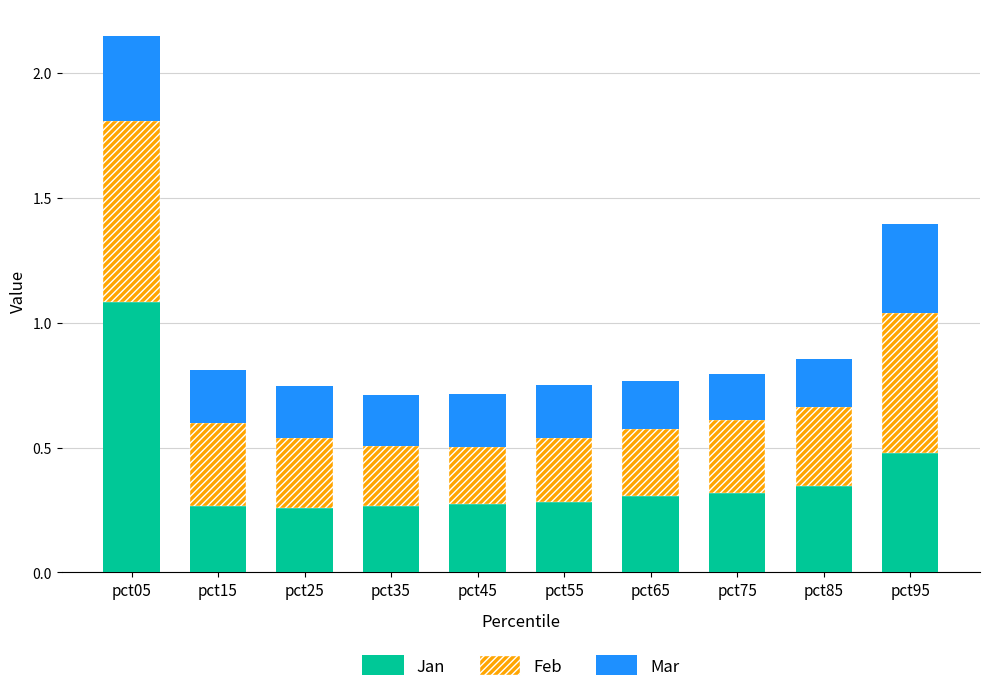

How many categories are shown in the chart?

10